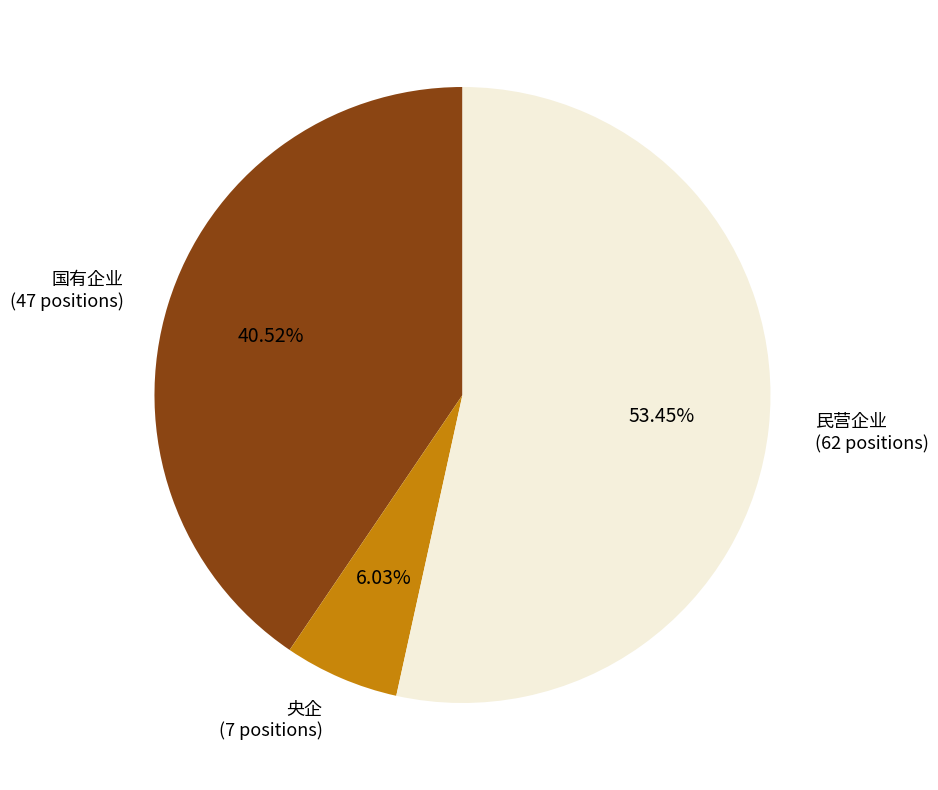

Which slice is the smallest?

央企